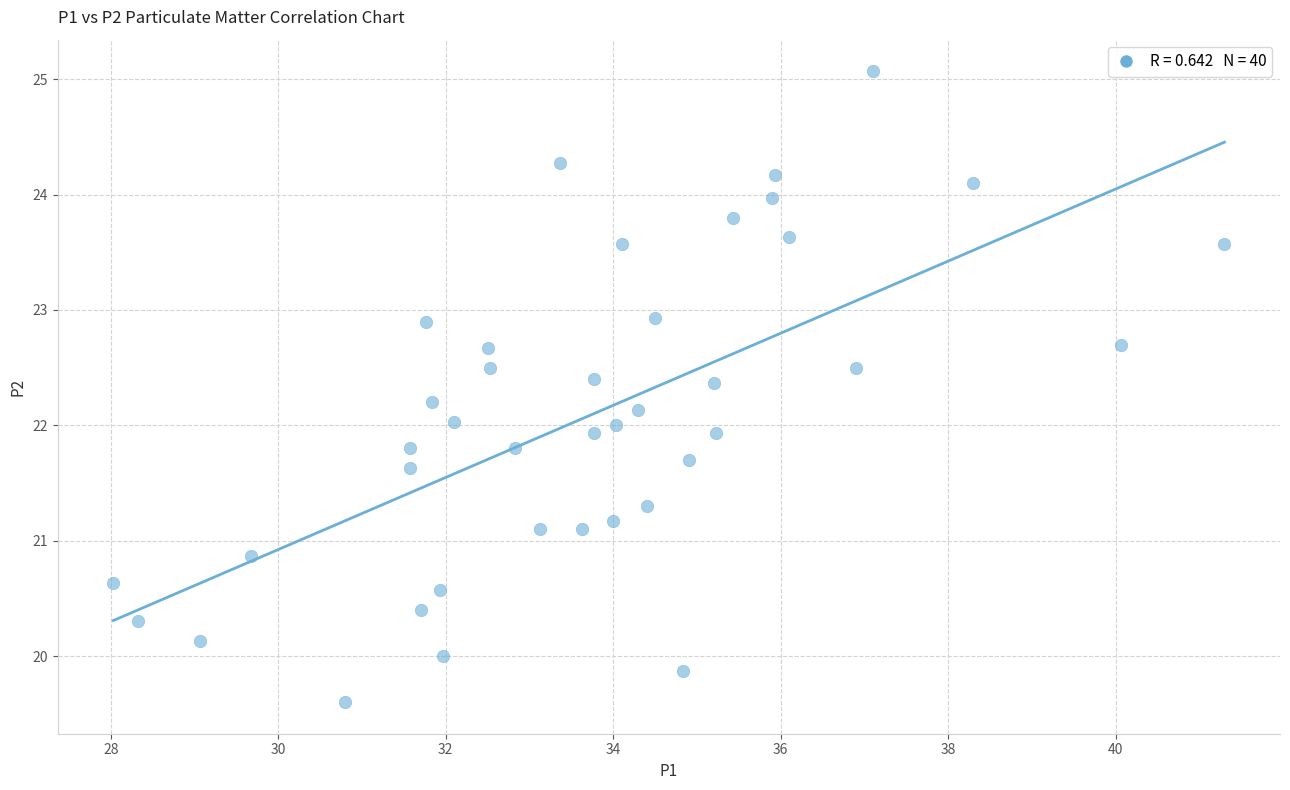

What is the range of X values (max minus min)?

13.3